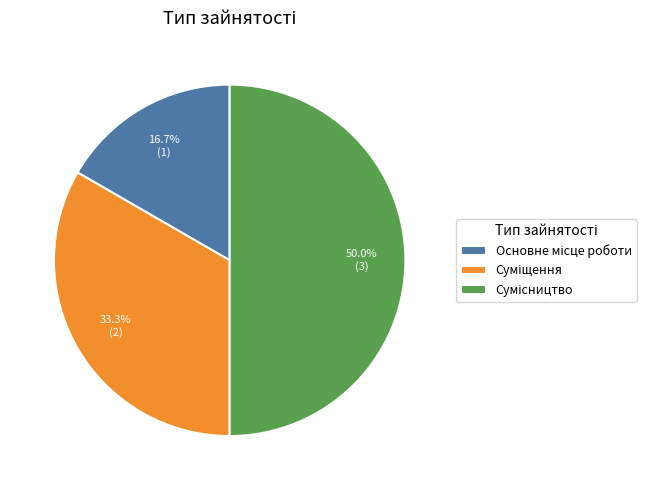

How many slices are in this pie chart?

3